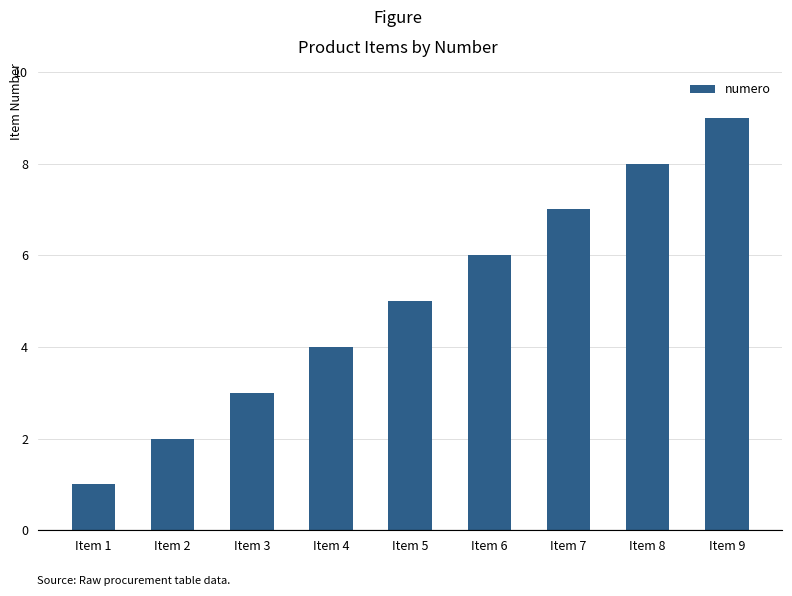

How many data points does each series have?

9